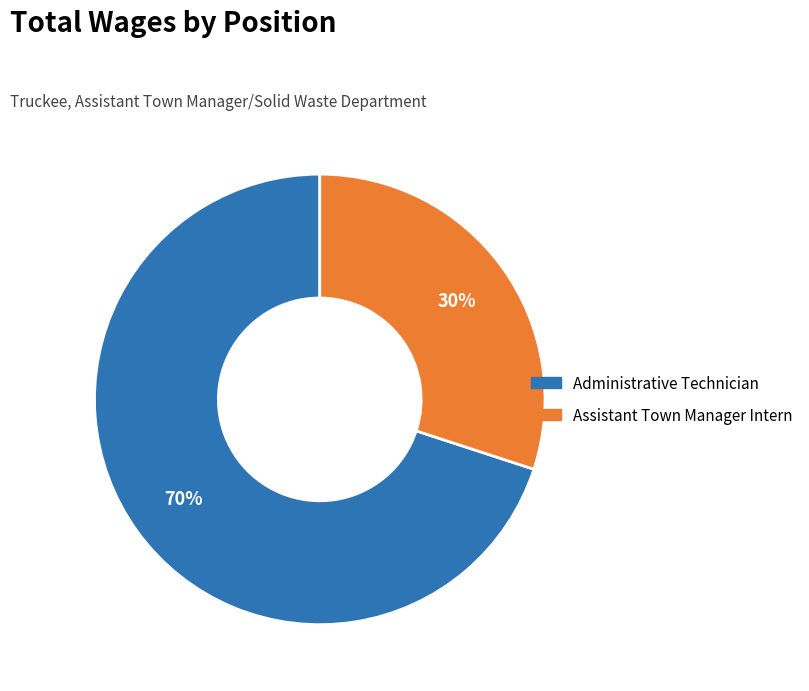

True or false: Administrative Technician accounts for 70% of the total.

True